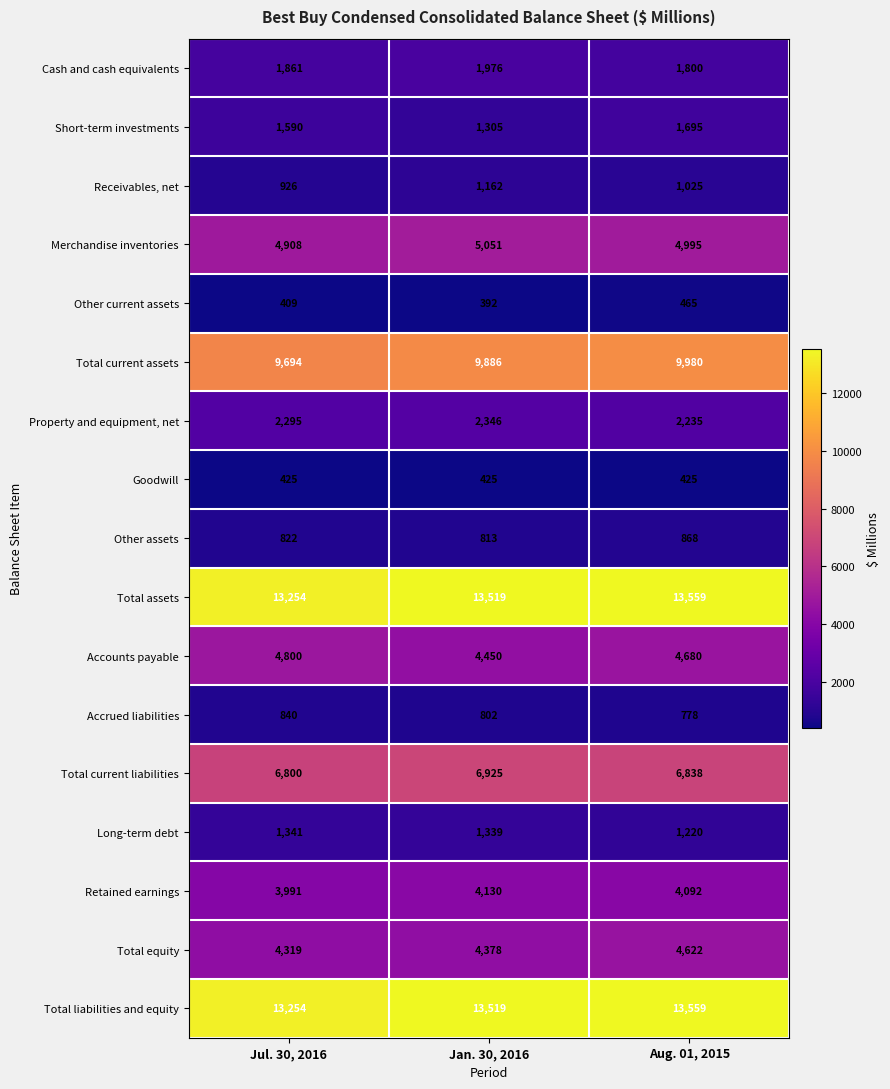

Is it true that Long-term debt equals 2340 at Jul. 30, 2016?

False